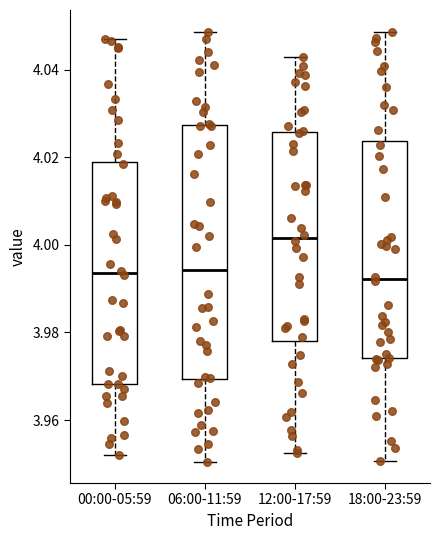

Reading left to right, transcribe this box plot: for each box, give where its median line is, the range the box spans, and where its two whiskers end, as read against the y-axis. The values are not printed on the chart, so give them approximately, as read against the axis.

00:00-05:59: median 3.994, box 3.968 to 4.020, whiskers 3.952 to 4.046
06:00-11:59: median 3.994, box 3.970 to 4.028, whiskers 3.950 to 4.048
12:00-17:59: median 4.002, box 3.978 to 4.026, whiskers 3.952 to 4.042
18:00-23:59: median 3.992, box 3.974 to 4.024, whiskers 3.950 to 4.048